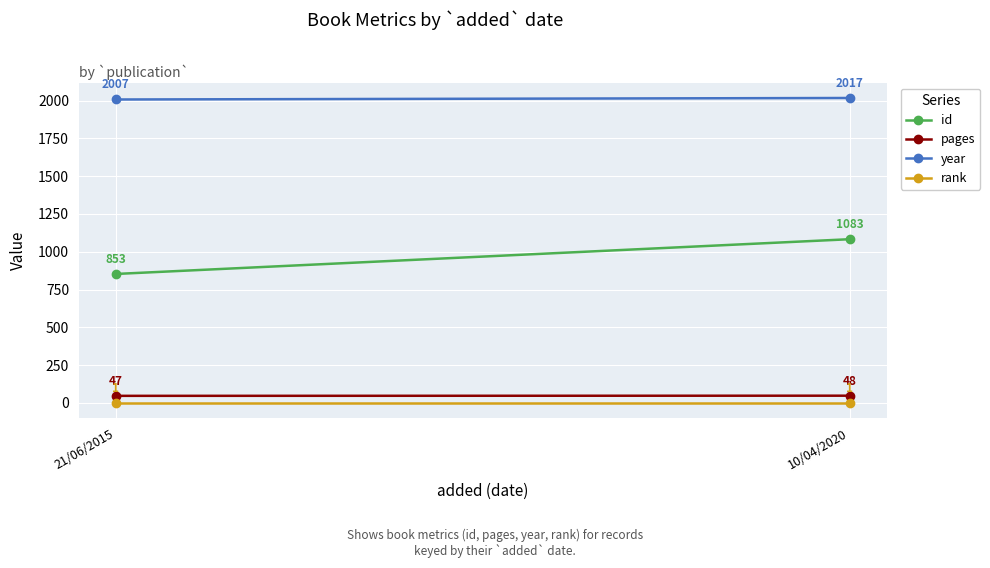

Between 21/06/2015 and 10/04/2020, which series saw the biggest shift?

id